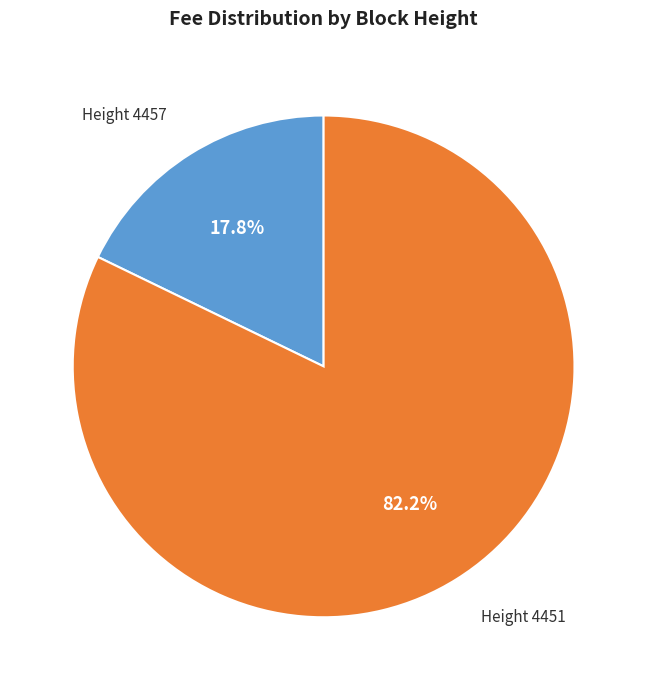

To the nearest percent, what is the difference between the largest and smallest slice percentages?

64%